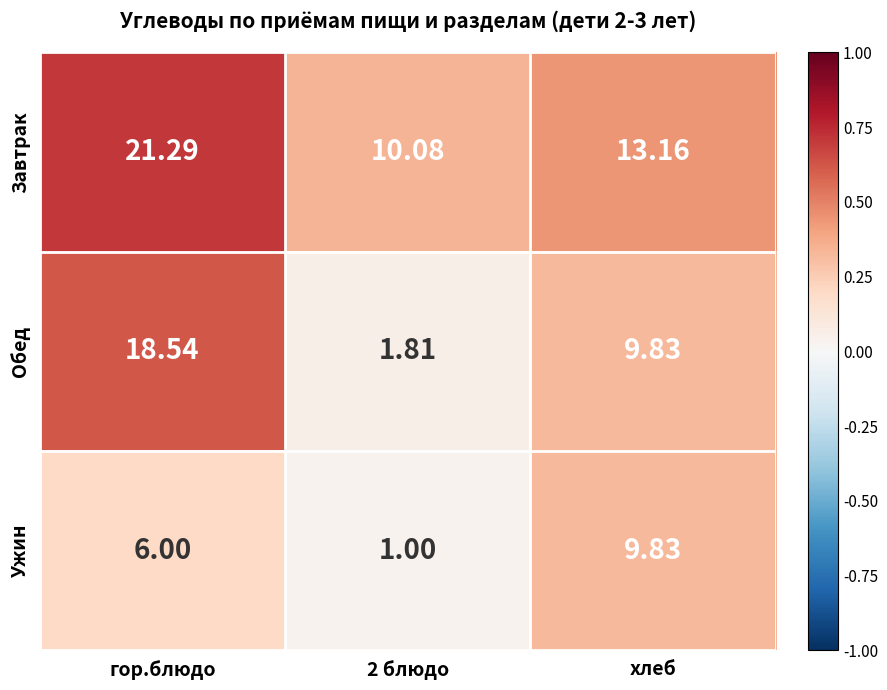

Which category has the highest value across all series?

гор.блюдо